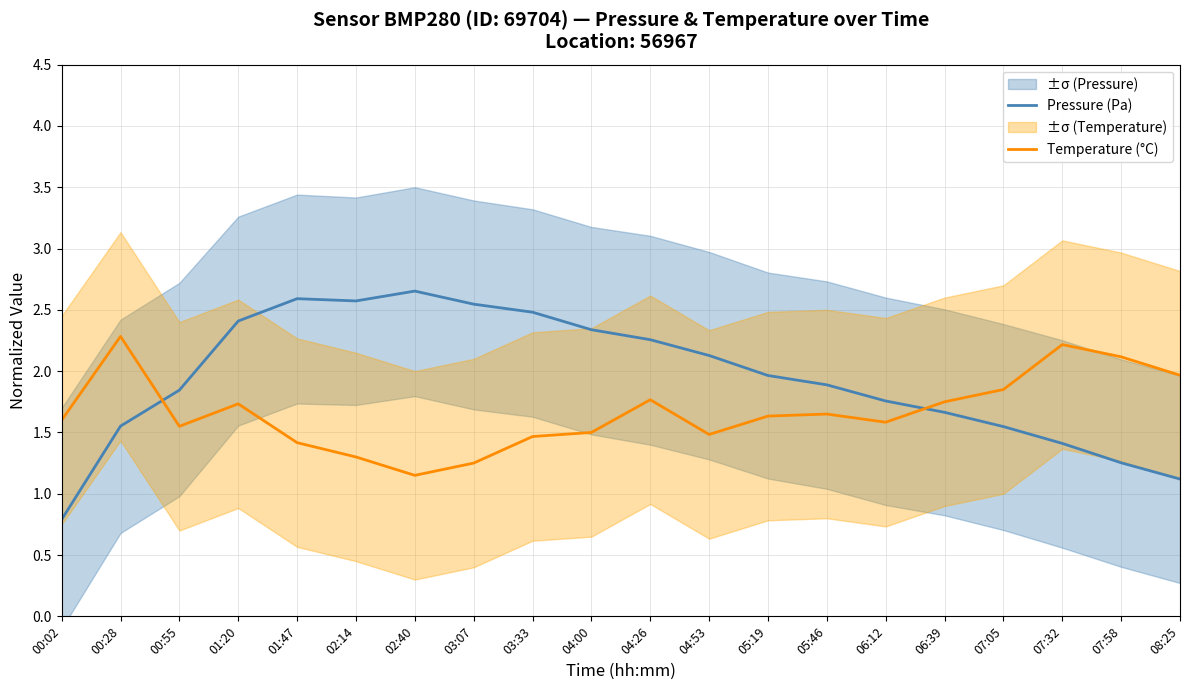

Where is Temperature (°C) nearest to the value 1?

02:40